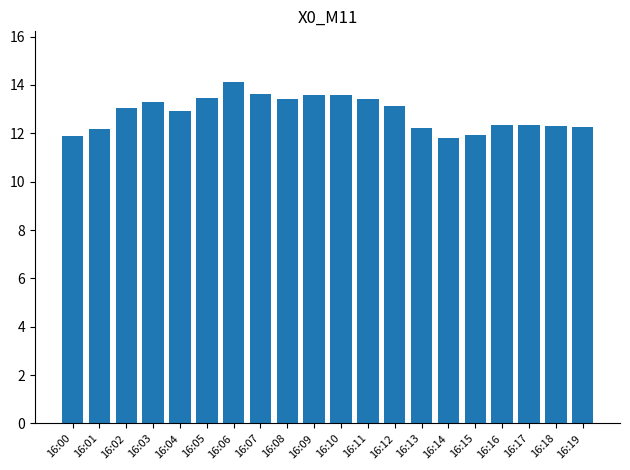

What is the value of the 10th bar from the left?

13.6